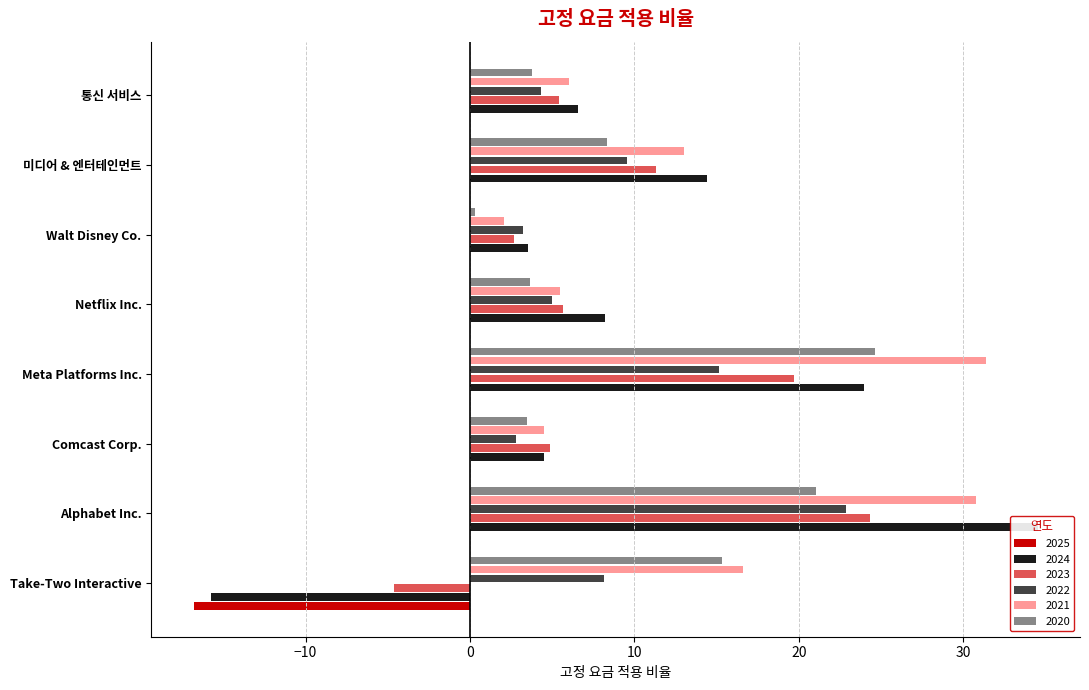

Reading left to right, transcribe all the data shown in this chart.

2024-03-31: Take-Two Interactive=-15.8	Alphabet Inc.=34.5	Comcast Corp.=4.5	Meta Platforms Inc.=24.0	Netflix Inc.=8.2	Walt Disney Co.=3.5	미디어 & 엔터테인먼트=14.4	통신 서비스=6.6
2023-03-31: Take-Two Interactive=-4.6	Alphabet Inc.=24.4	Comcast Corp.=4.9	Meta Platforms Inc.=19.7	Netflix Inc.=5.6	Walt Disney Co.=2.7	미디어 & 엔터테인먼트=11.3	통신 서비스=5.4
2022-03-31: Take-Two Interactive=8.2	Alphabet Inc.=22.9	Comcast Corp.=2.8	Meta Platforms Inc.=15.2	Netflix Inc.=5.0	Walt Disney Co.=3.2	미디어 & 엔터테인먼트=9.5	통신 서비스=4.3
2021-03-31: Take-Two Interactive=16.6	Alphabet Inc.=30.8	Comcast Corp.=4.5	Meta Platforms Inc.=31.4	Netflix Inc.=5.5	Walt Disney Co.=2.1	미디어 & 엔터테인먼트=13.0	통신 서비스=6.0
2020-03-31: Take-Two Interactive=15.3	Alphabet Inc.=21.0	Comcast Corp.=3.5	Meta Platforms Inc.=24.6	Netflix Inc.=3.6	Walt Disney Co.=0.3	미디어 & 엔터테인먼트=8.3	통신 서비스=3.8
2025-03-31: Take-Two Interactive=-16.8	Alphabet Inc.=0.0	Comcast Corp.=0.0	Meta Platforms Inc.=0.0	Netflix Inc.=0.0	Walt Disney Co.=0.0	미디어 & 엔터테인먼트=0.0	통신 서비스=0.0